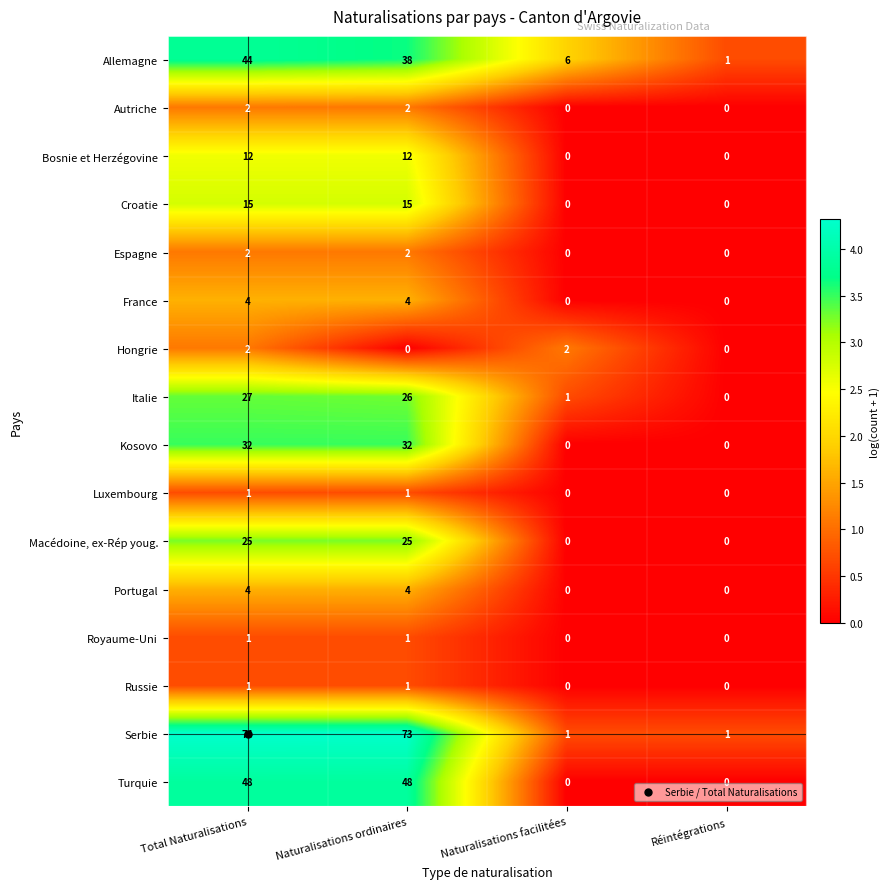

What is the spread (max minus min) of values at Réintégrations?

1